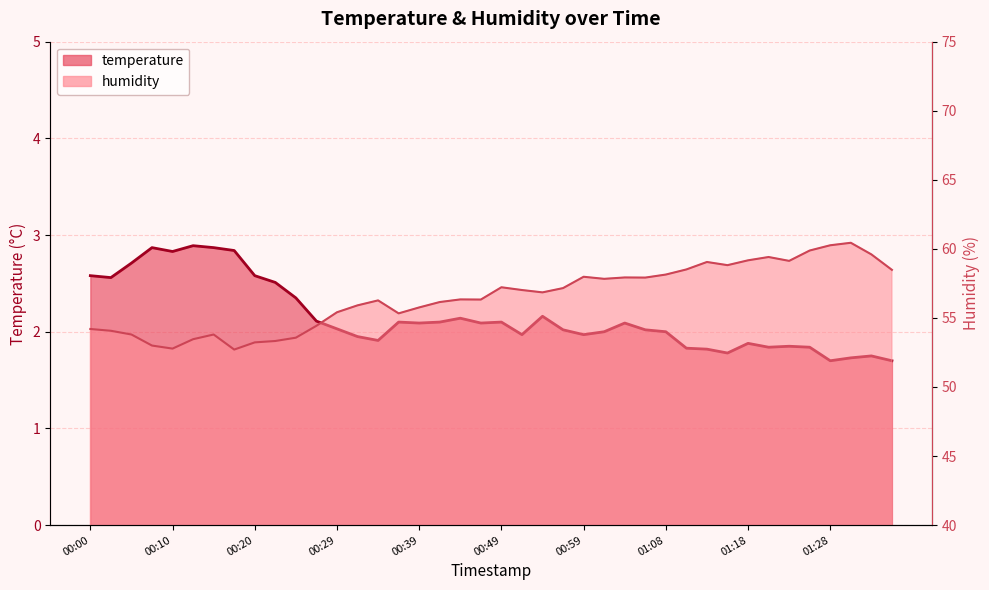

What is the label of the 38th point from the right?

00:05